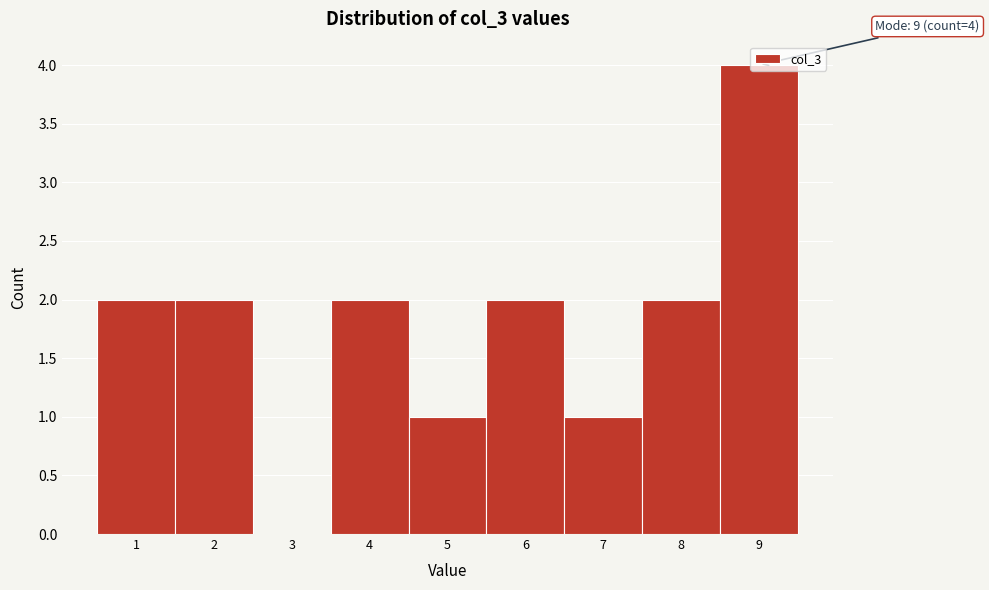

Which range on the x-axis has the tallest bar?

8.5 to 9.5